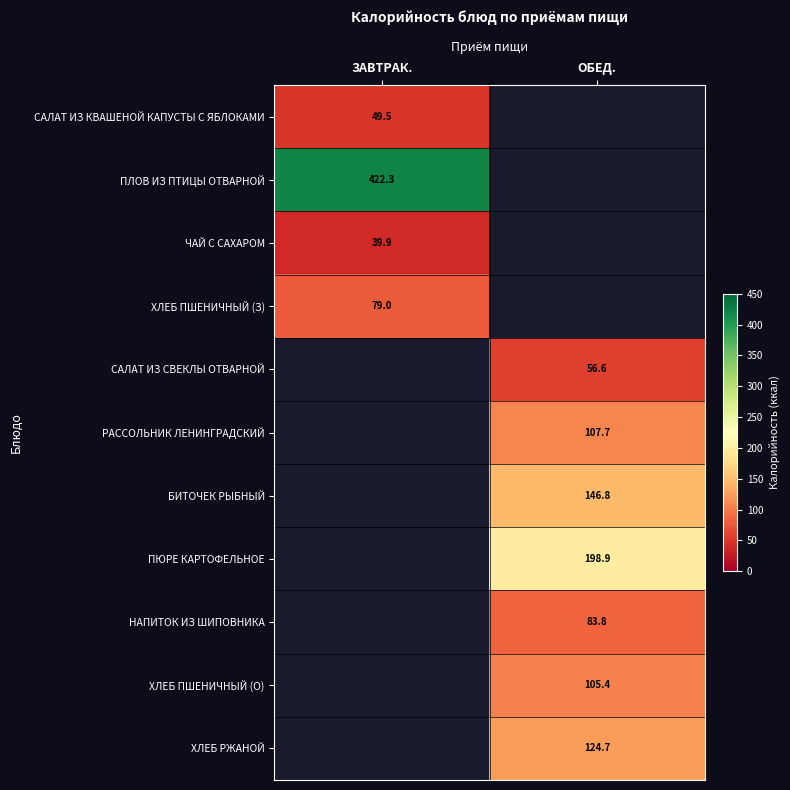

Is the value of ПЛОВ ИЗ ПТИЦЫ ОТВАРНОЙ at ОБЕД. greater than the value of САЛАТ ИЗ КВАШЕНОЙ КАПУСТЫ С ЯБЛОКАМИ at ЗАВТРАК.?

No